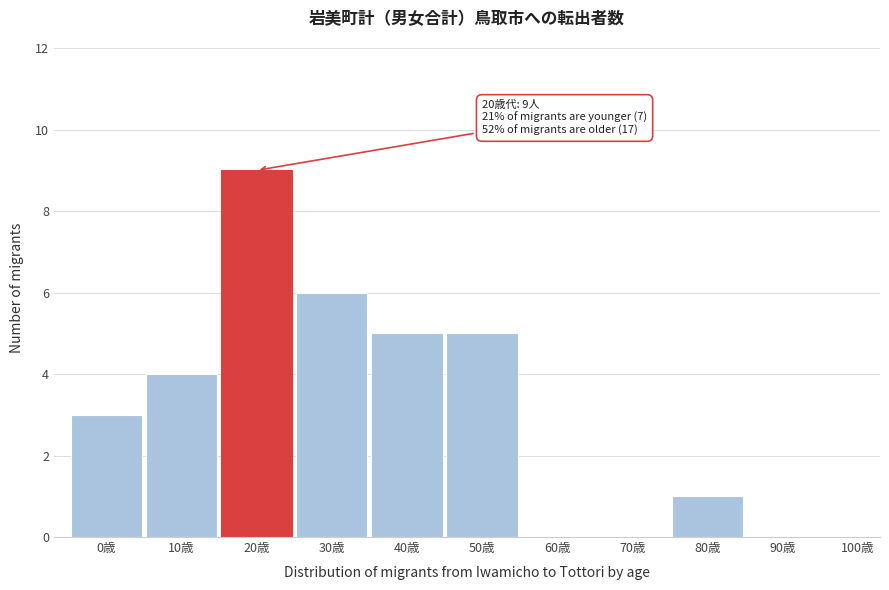

Reading left to right, what are all the values shown in this chart?

0歳=3	10歳=4	20歳=9	30歳=6	40歳=5	50歳=5	60歳=0	70歳=0	80歳=1	90歳=0	100歳=0